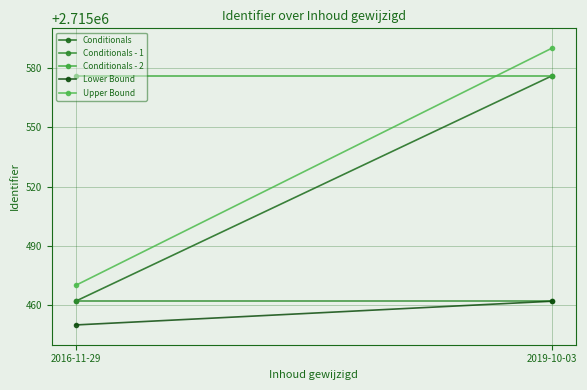

Reading right to left, list all the values displayed in this chart.

Conditionals: 2715576	2715462
Conditionals - 1: 2715462	2715462
Conditionals - 2: 2715576	2715576
Lower Bound: 2715462	2715450
Upper Bound: 2715590	2715470